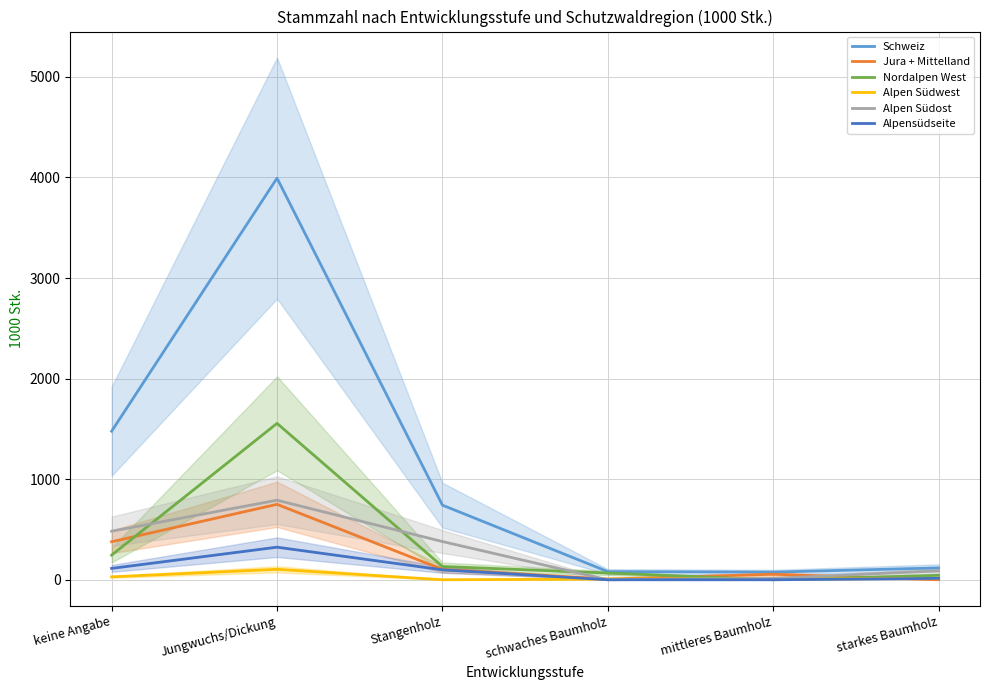

Count the number of data series in this chart.

6